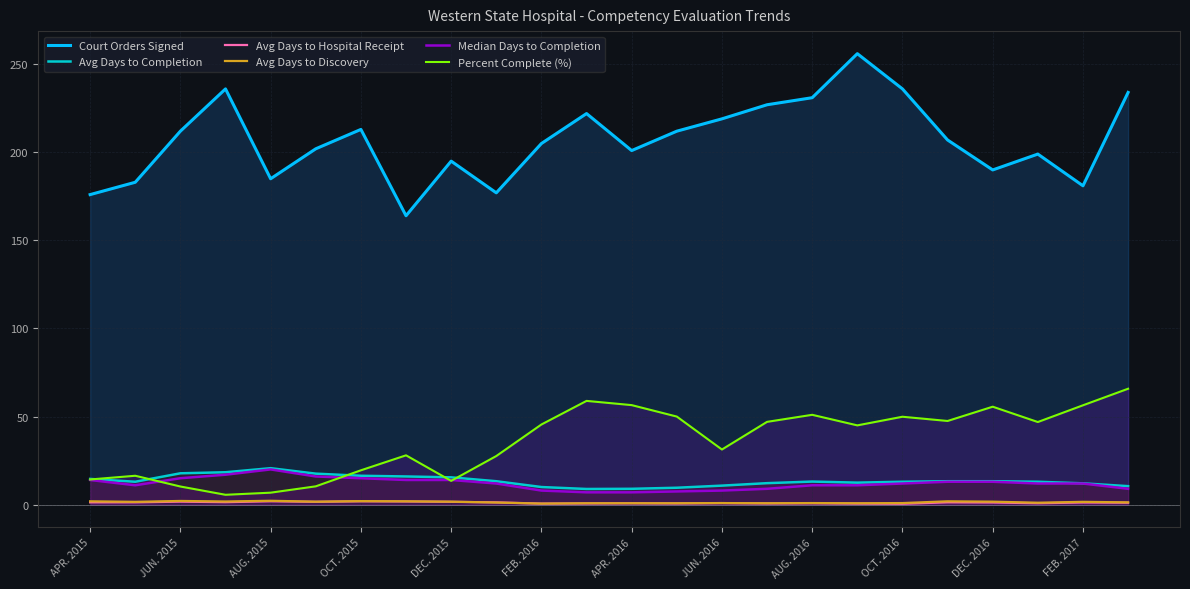

True or false: Avg Days to Hospital Receipt and Avg Days to Completion intersect in this chart.

False